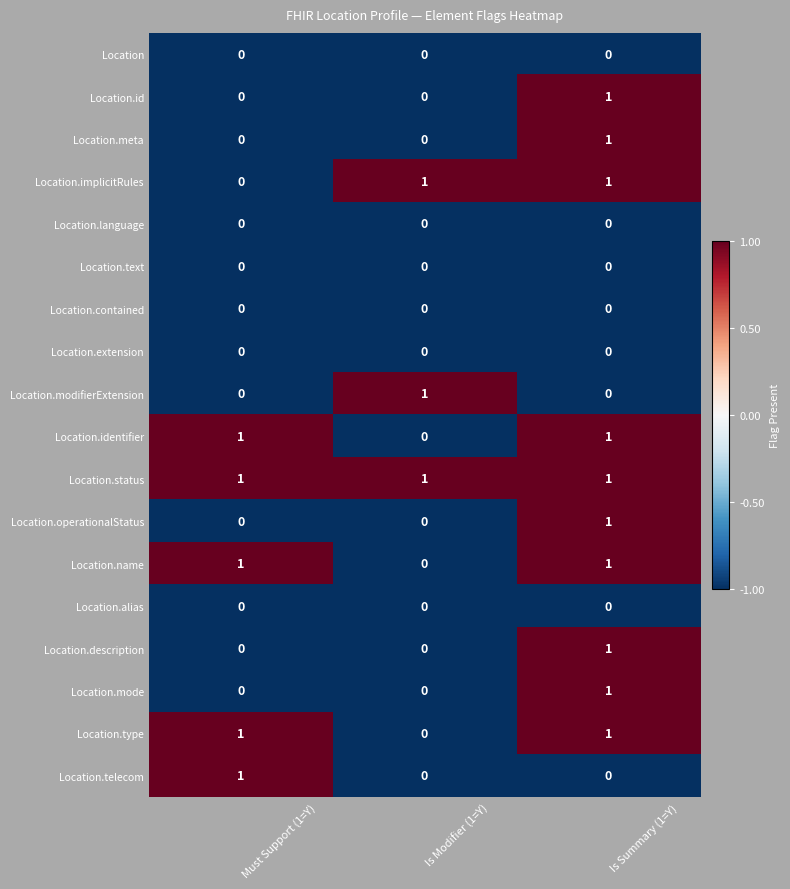

The value of Location.modifierExtension at Is Modifier (1=Y) is 1. True or false?

True